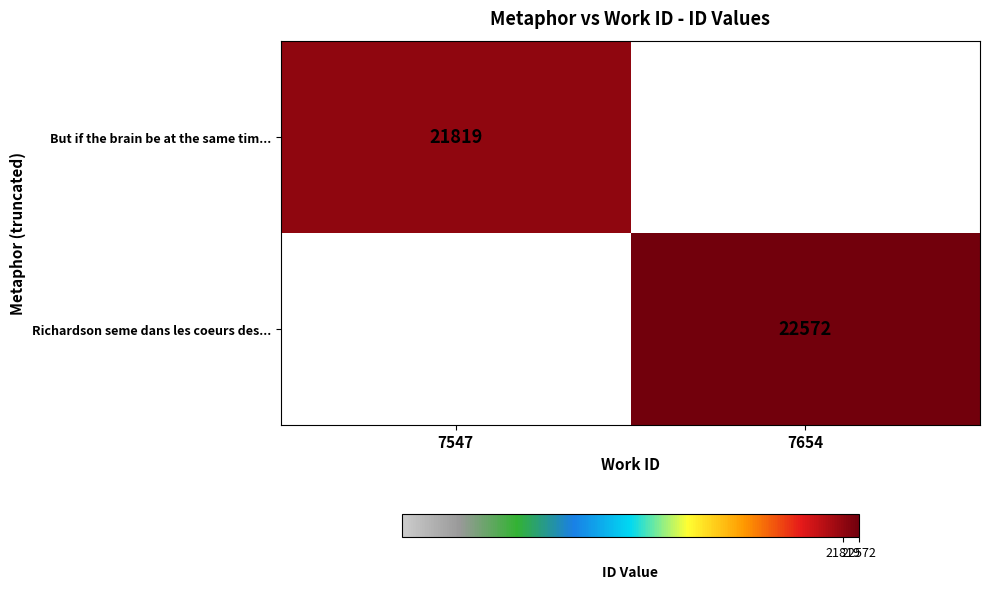

Which category has the lowest value across all series?

7547